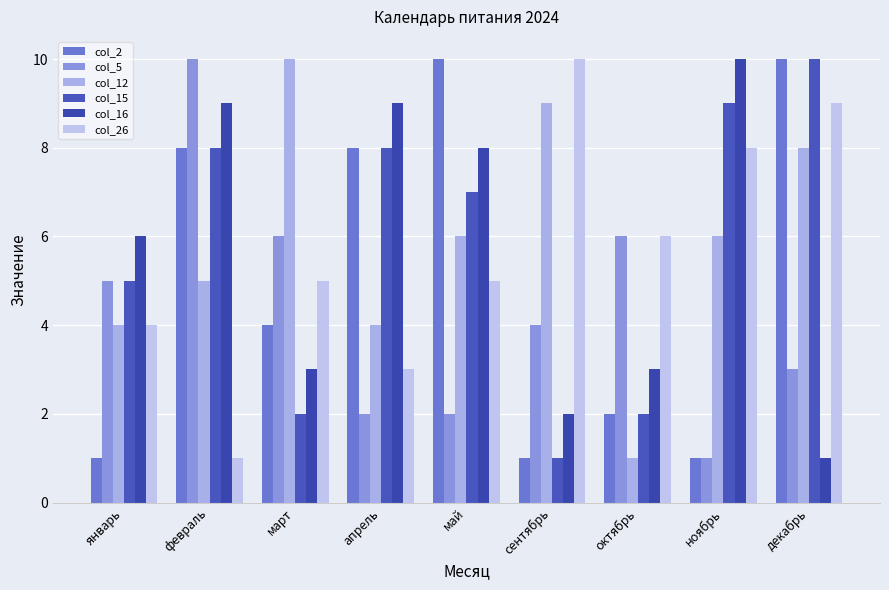

What is the sum of all col_16 values?

51